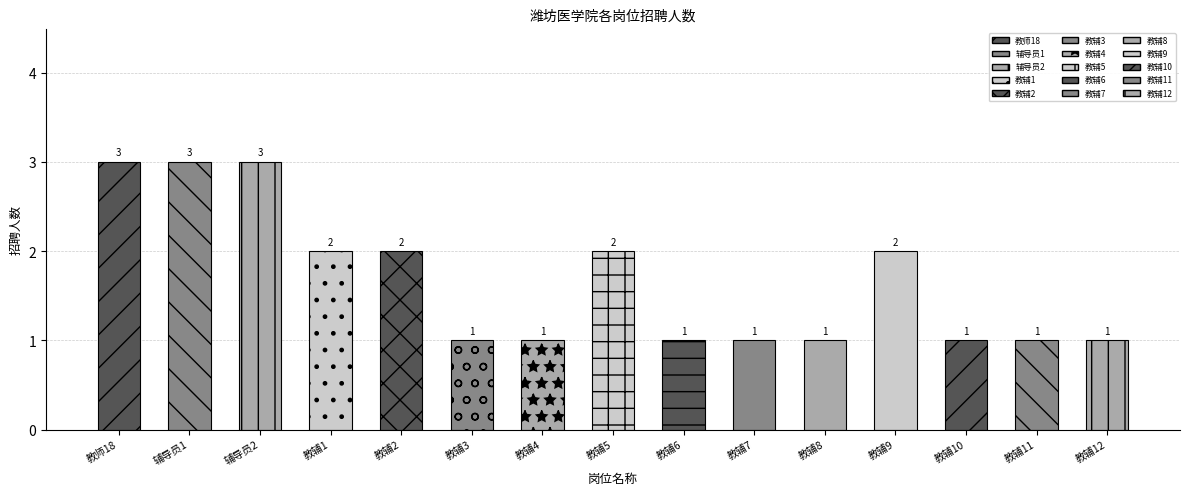

Are the bars horizontal?

No